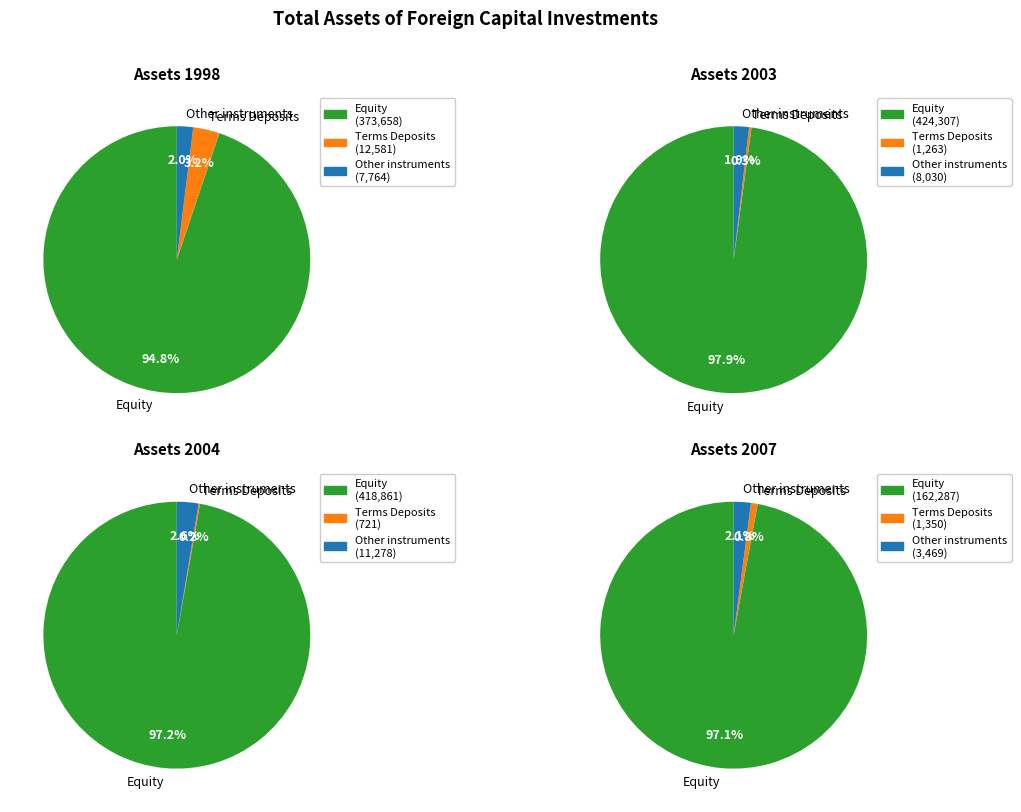

Between 2002 and 2005, which series saw the biggest shift?

Equity